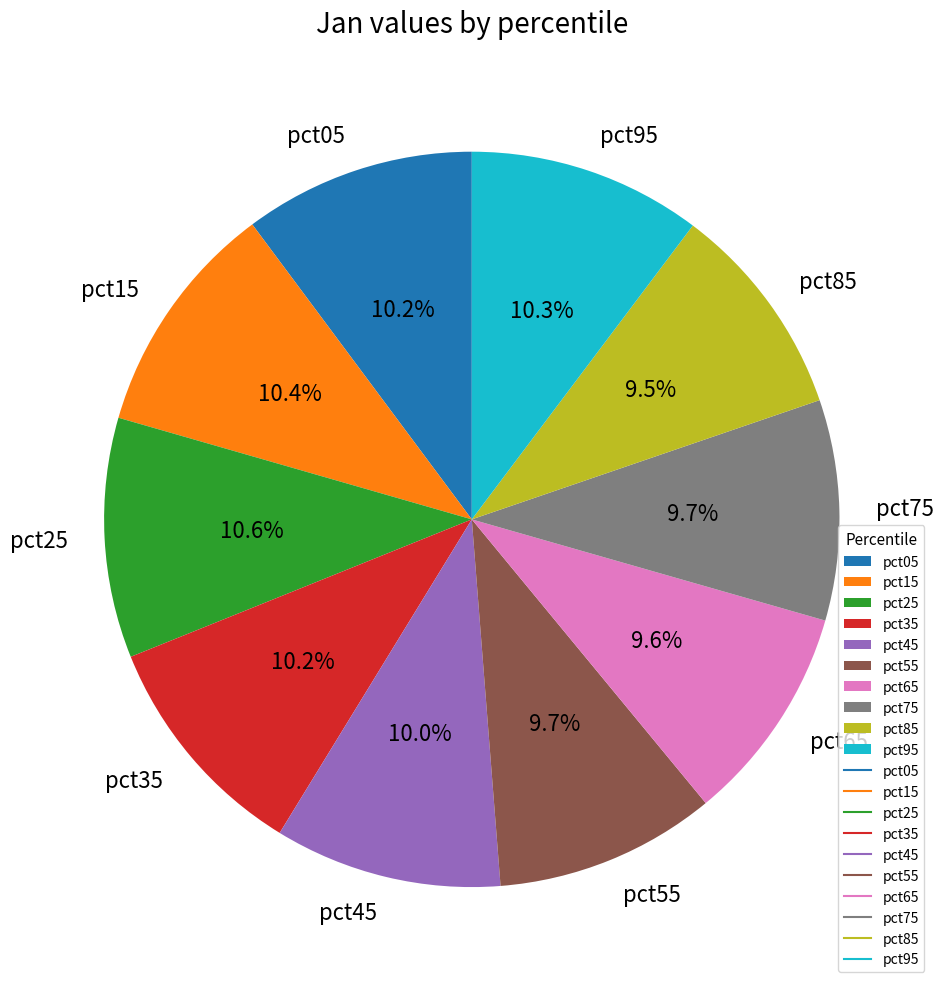

To the nearest percent, what is the combined percentage of pct65 and pct05?

20%